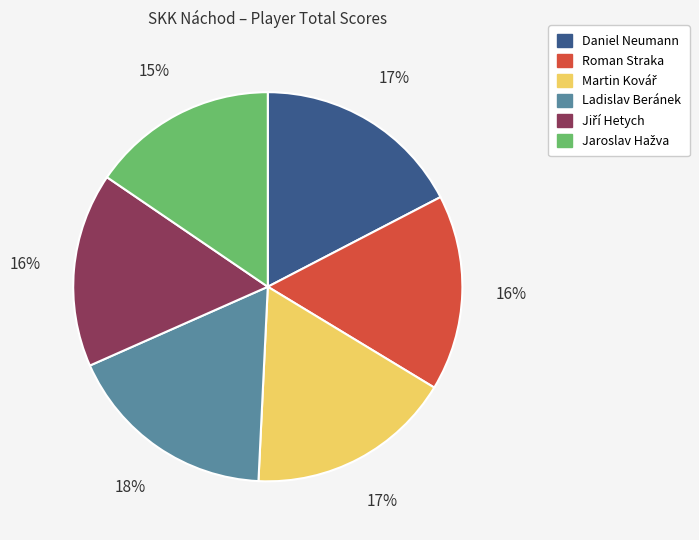

How many segments does this pie chart have?

6